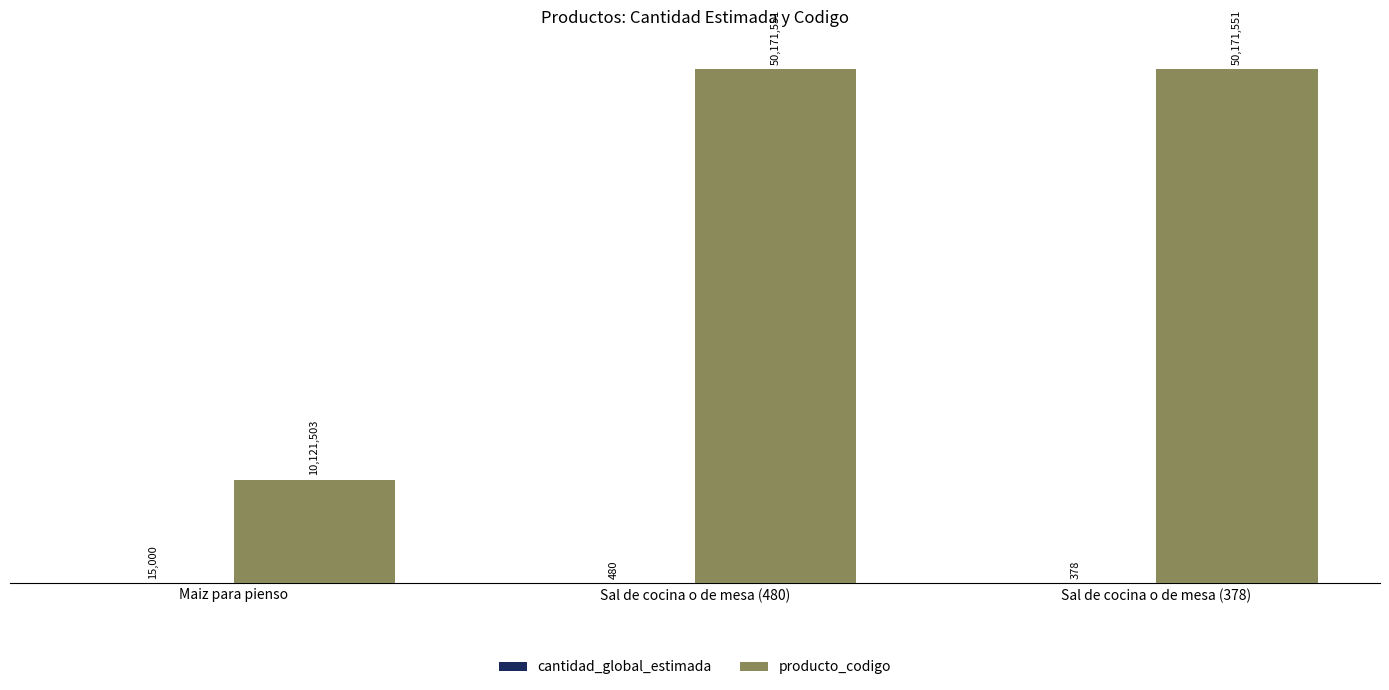

What is the difference between the maximum and minimum values in the cantidad_global_estimada series?

14622